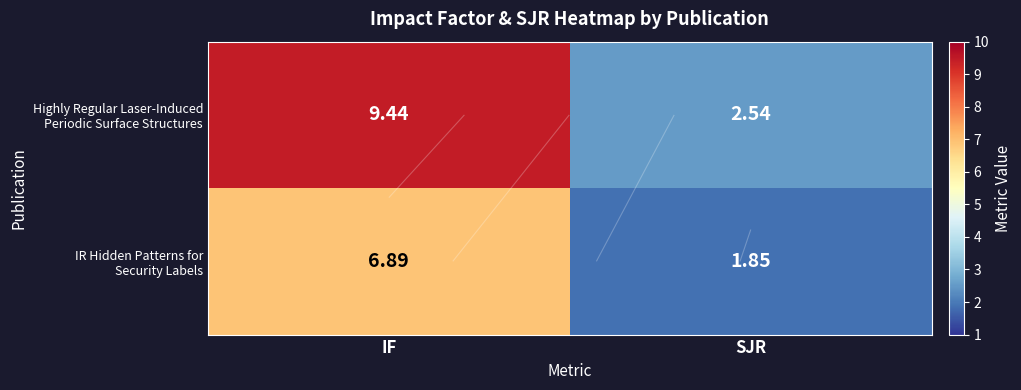

Which has a higher value, SJR or IF?

IF